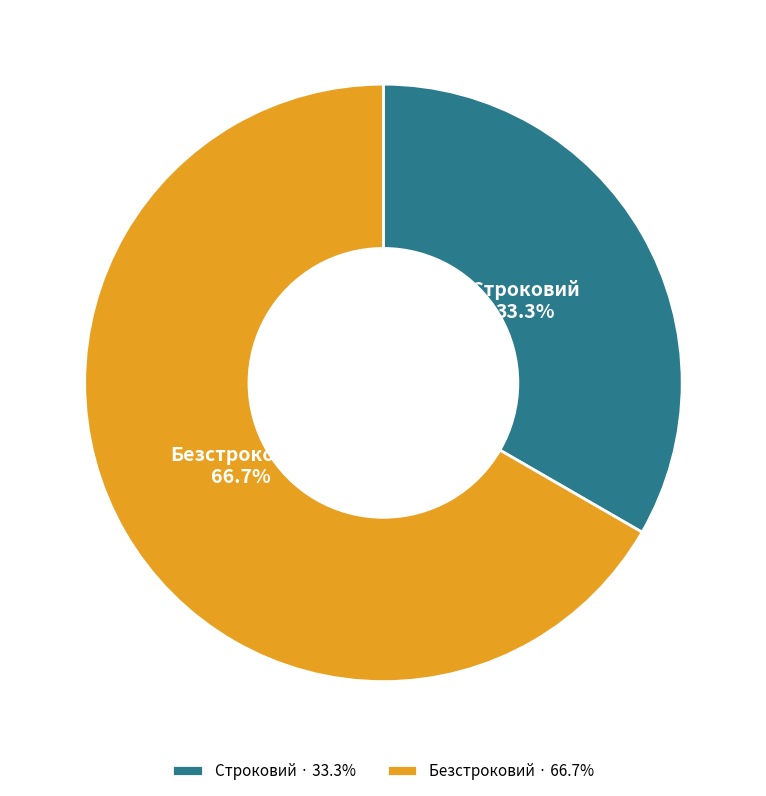

Which category has the smallest portion of the pie?

Строковий